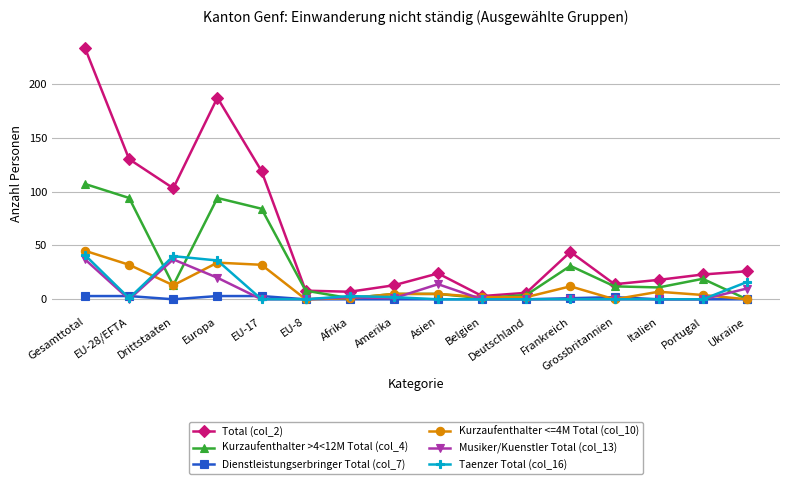

Count the number of categories in the chart.

16